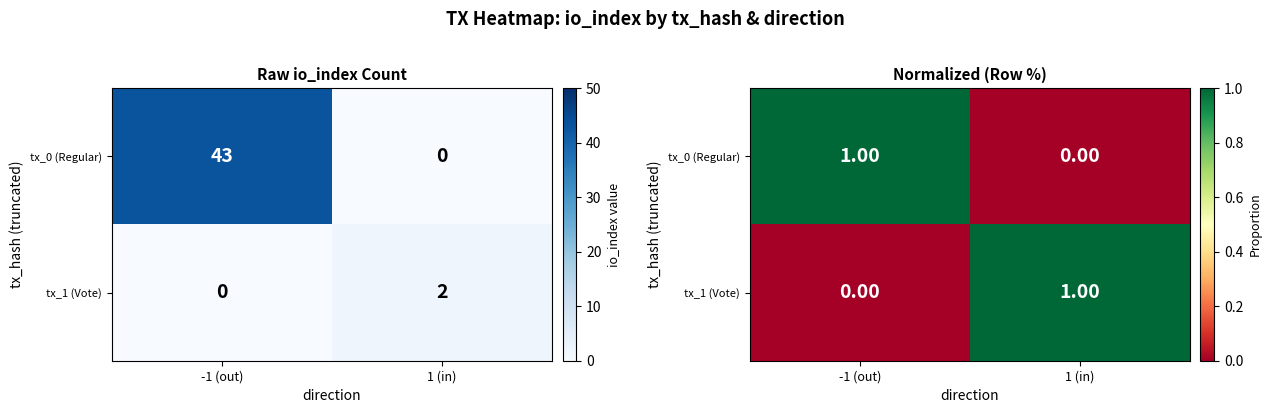

What is the sum of all tx_0 (Regular) values?

1